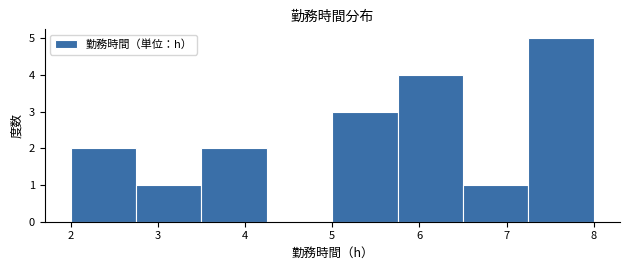

What is the height of the bar covering 3.50 to 4.25 on the x-axis? Neither the bar edges nor the heights are printed on the chart, so give them approximately, as read against the axes.

2